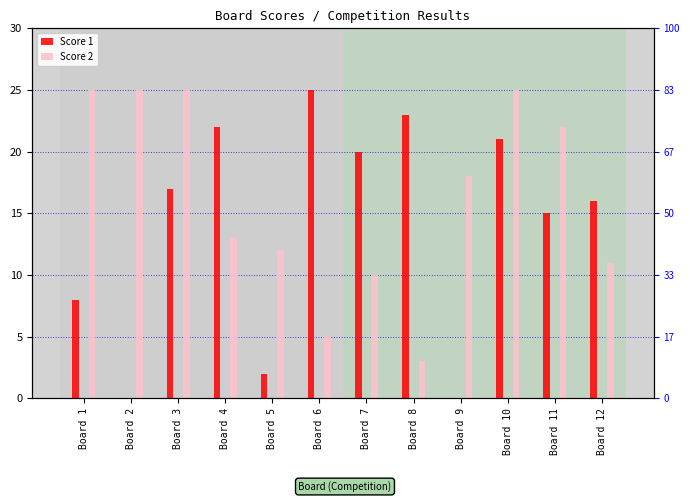

Rank the series at Board 6 from highest to lowest value.

Score 1, Score 2